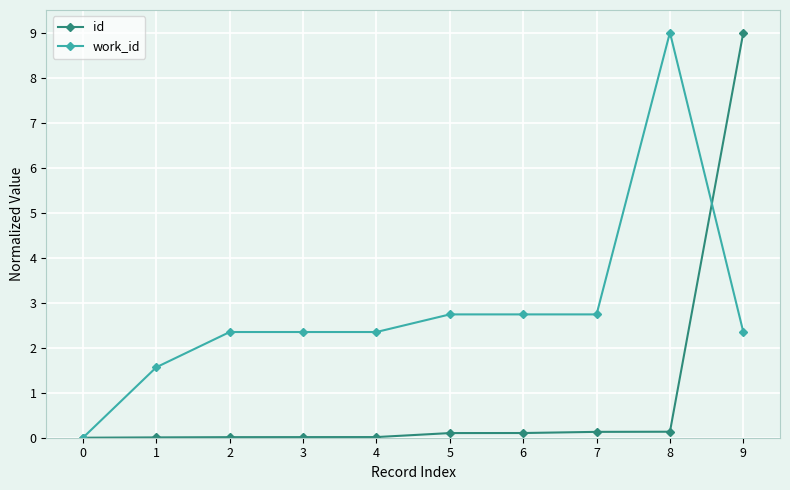

Rank the series by their average value, from lowest to highest.

id, work_id